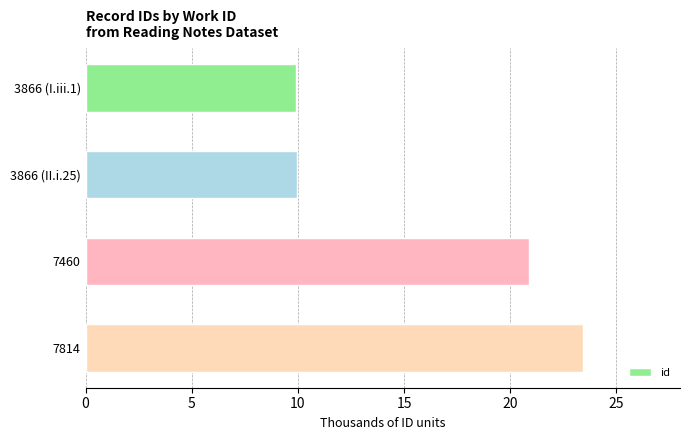

Does the chart contain any negative values?

No